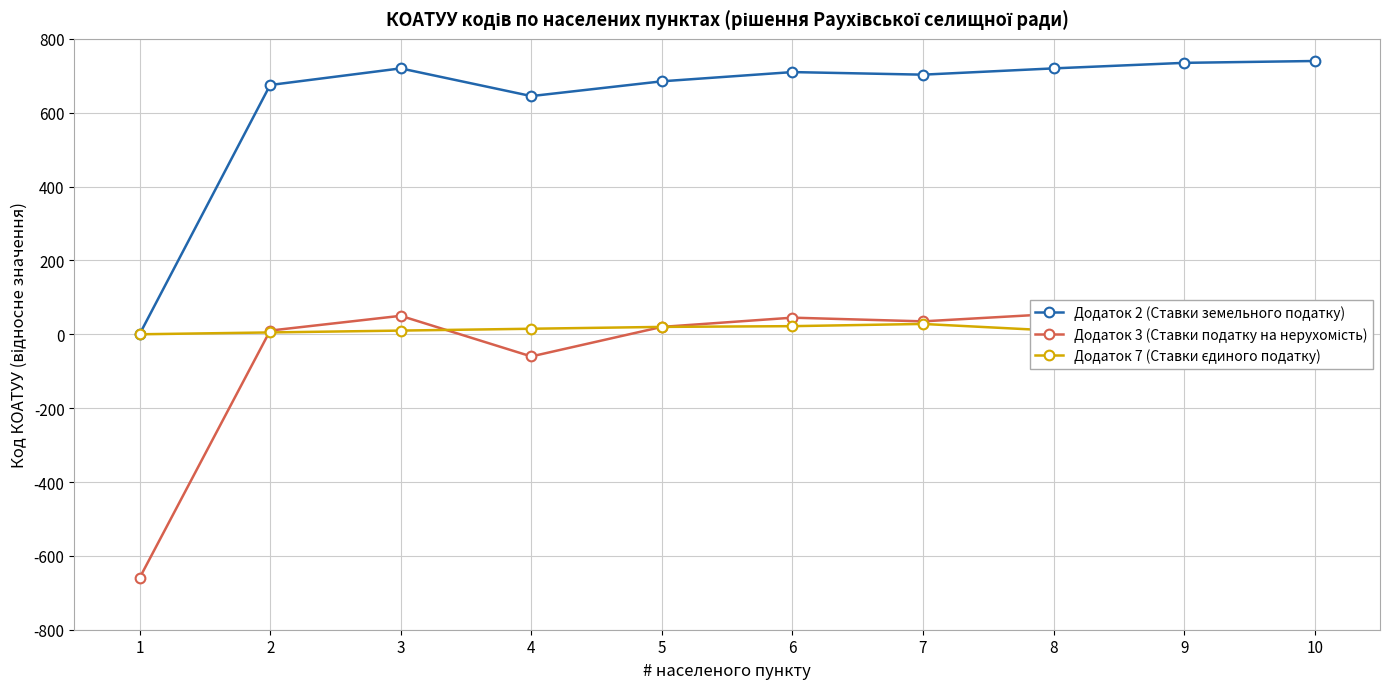

What is the total value across all series at 5?

725